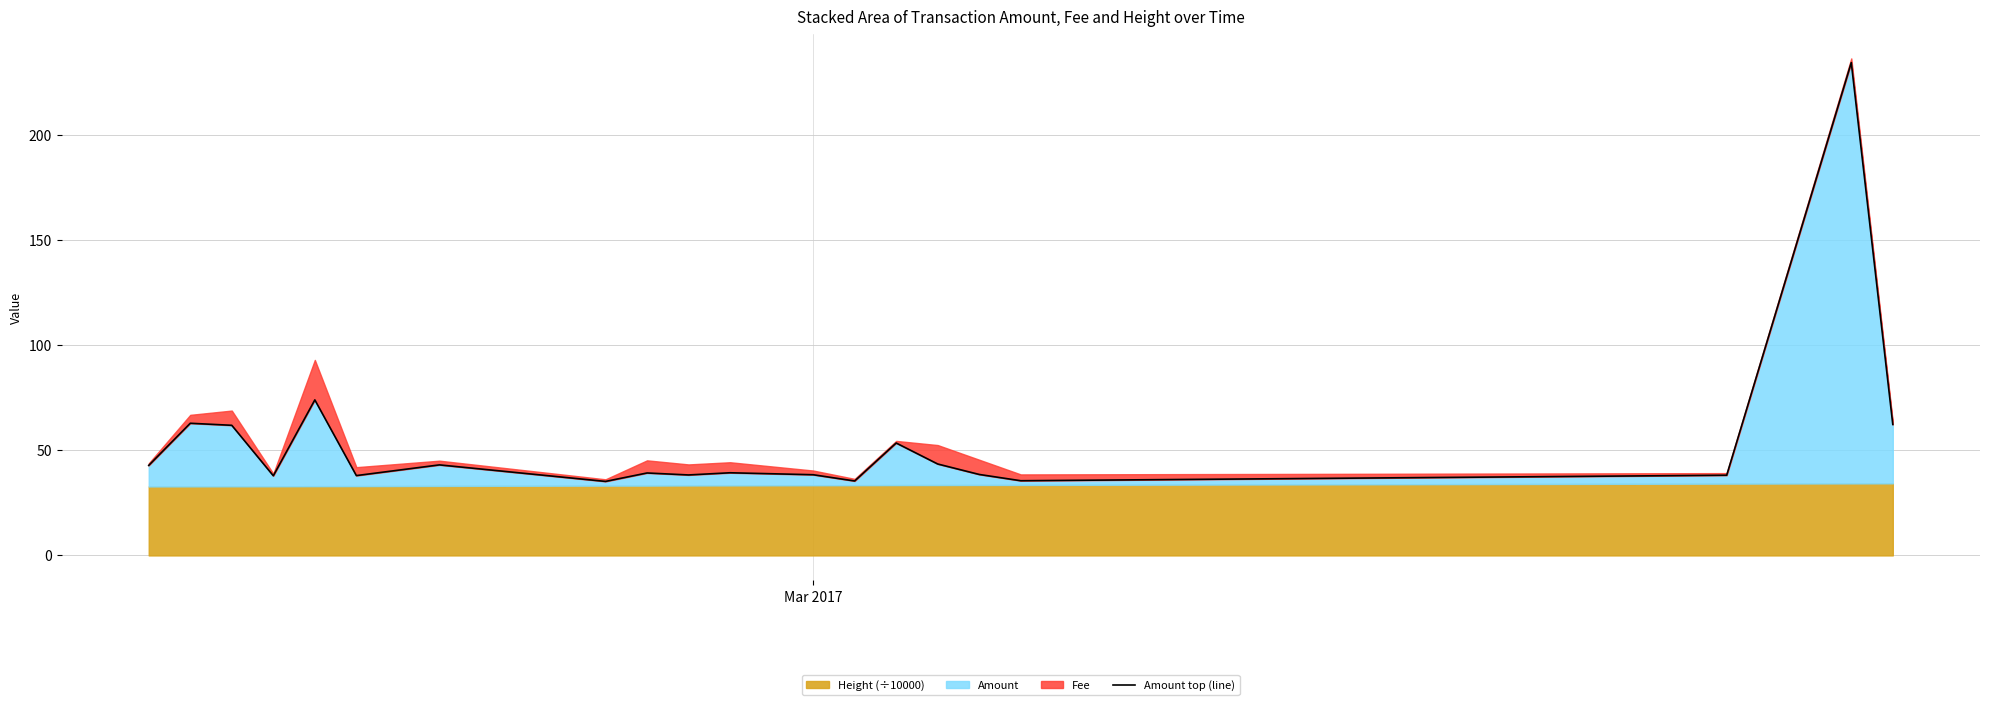

What is the difference between the maximum and second lowest values?

198.8